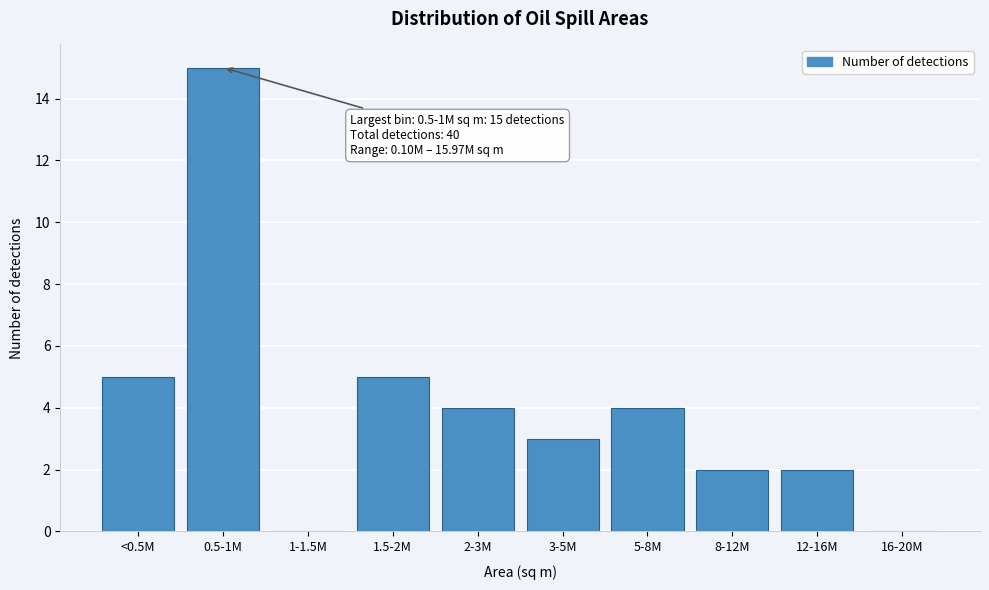

Reading left to right, list all the values displayed in this chart.

<0.5M=5	0.5-1M=15	1-1.5M=0	1.5-2M=5	2-3M=4	3-5M=3	5-8M=4	8-12M=2	12-16M=2	16-20M=0